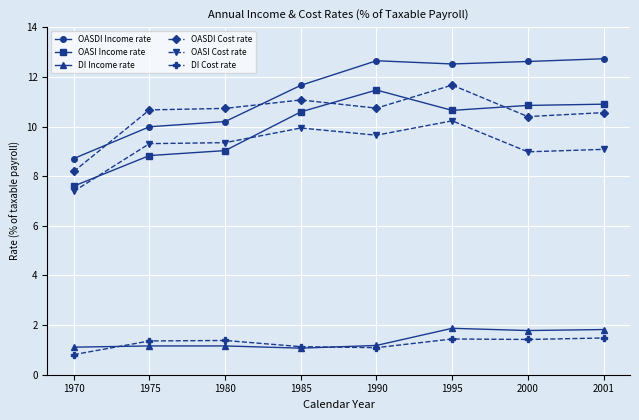

Which series has the largest range (max minus min)?

OASDI Income rate